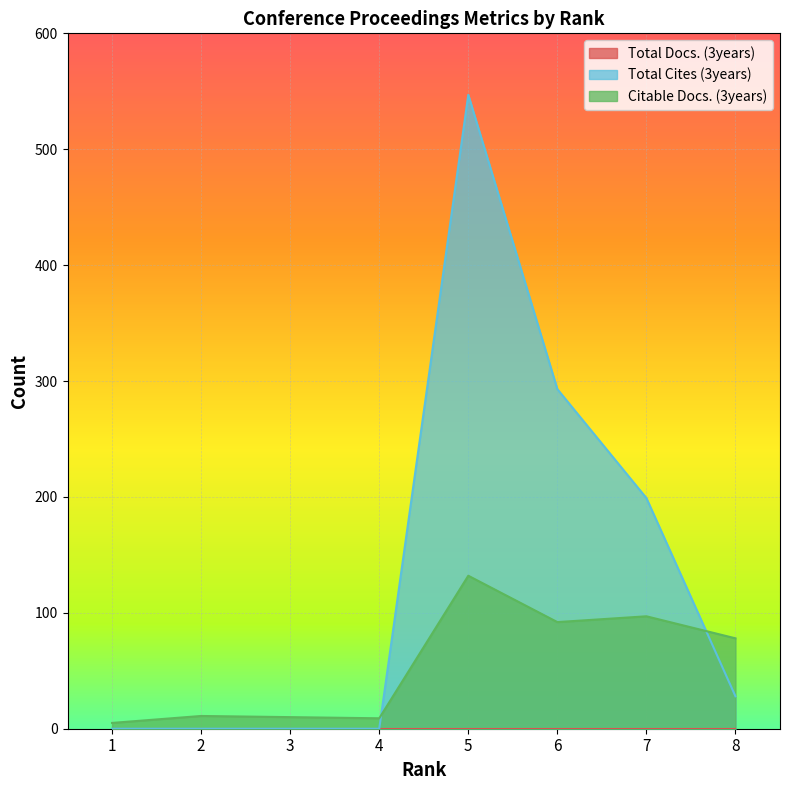

True or false: Total Cites (3years) has a value of 46 at 8.

False